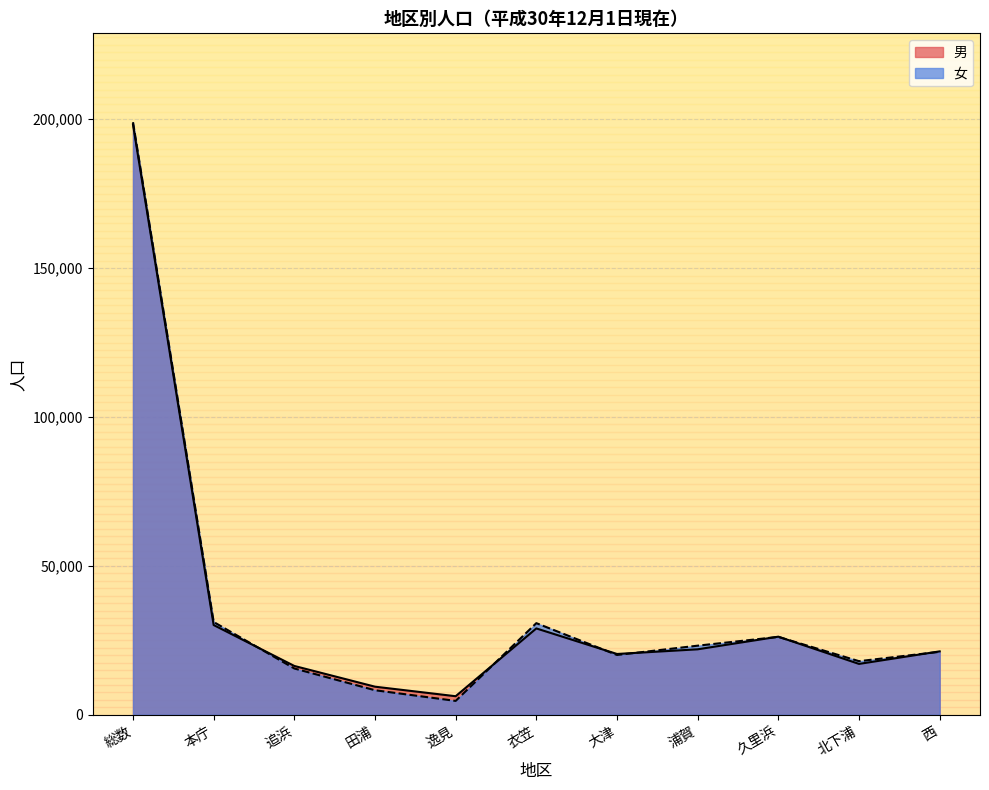

In 女, how many points are higher than both neighbors (excluding endpoints)?

2